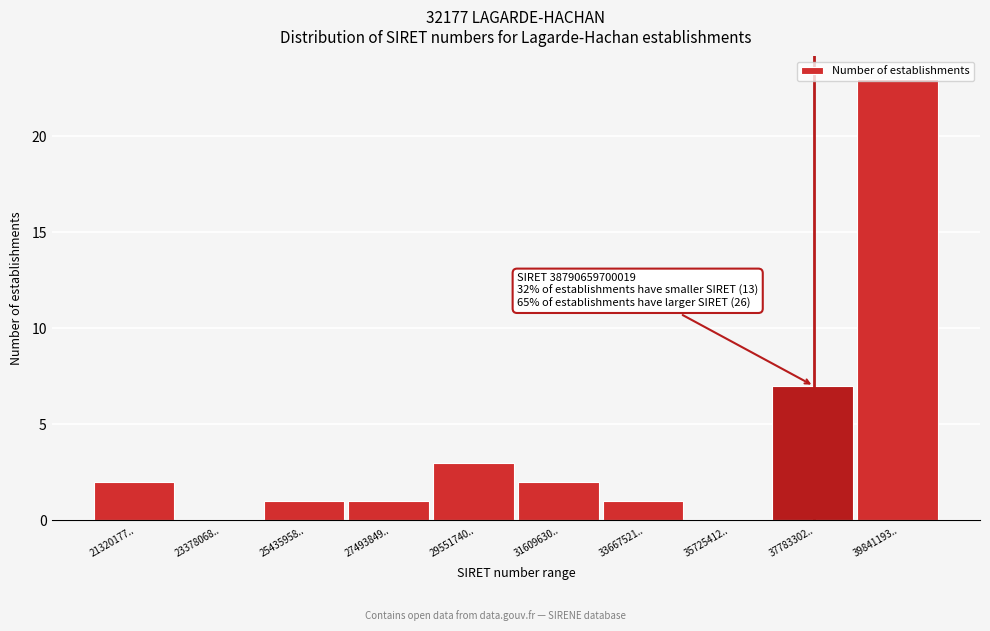

Where is the data nearest to the value 11?

37783302..